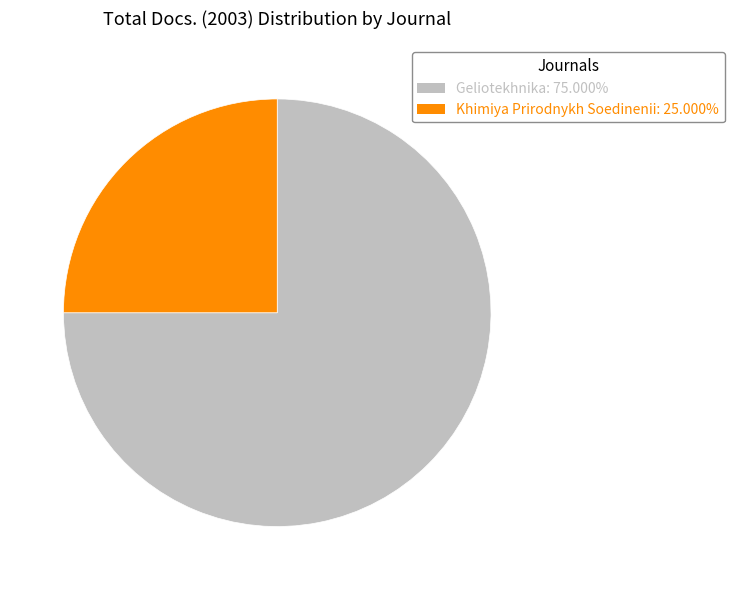

Which slice is the largest?

Geliotekhnika